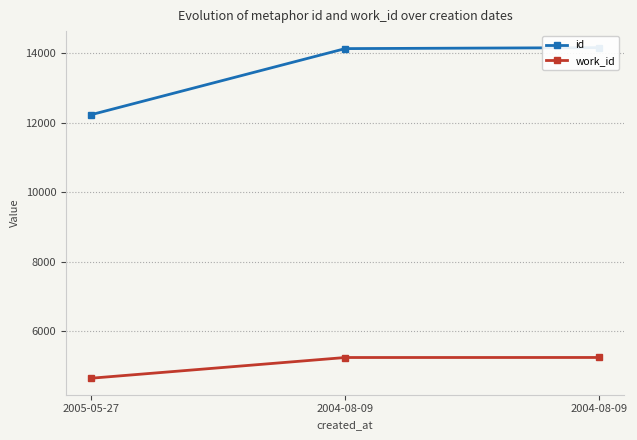

What is the spread (max minus min) of values at 2004-08-09?

8886